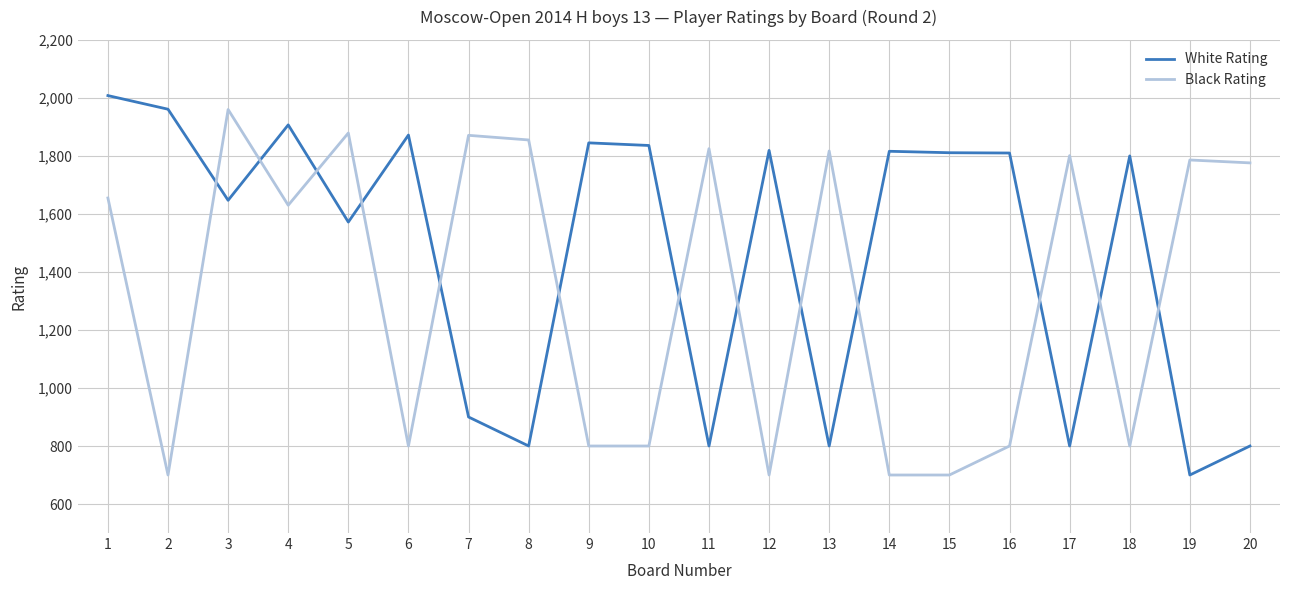

What is the difference between the highest and lowest values at 19?

1086